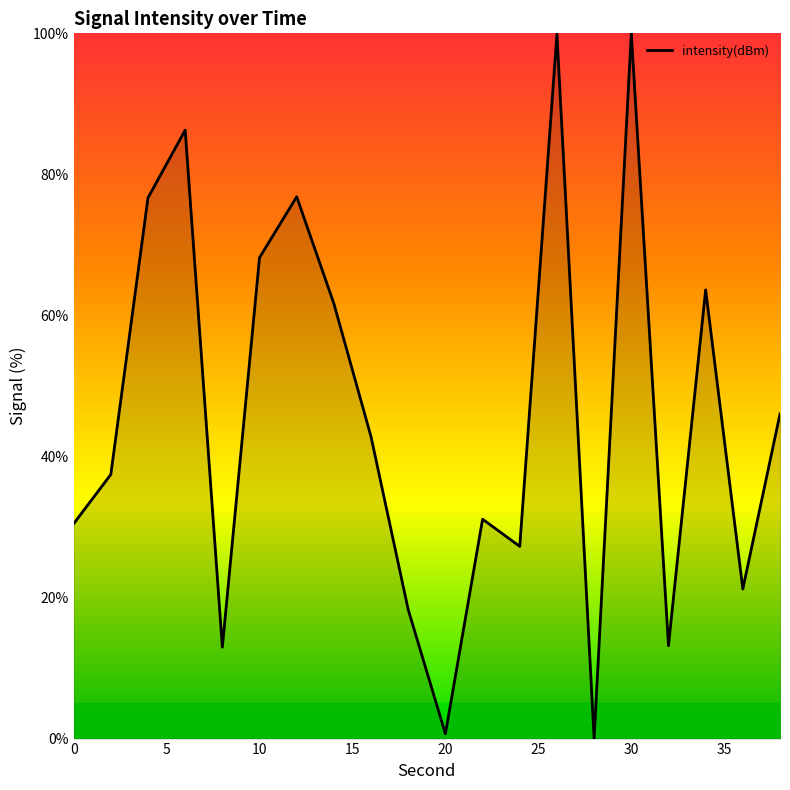

What is the maximum value shown in the chart?

100.0